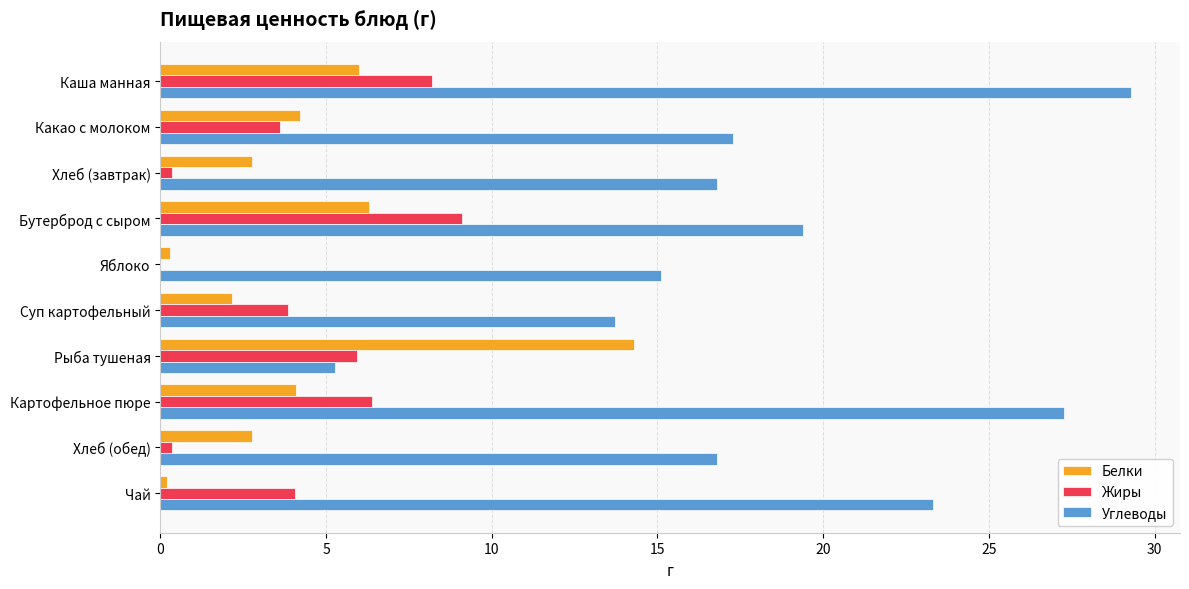

What is the average value of the Углеводы series?

18.4